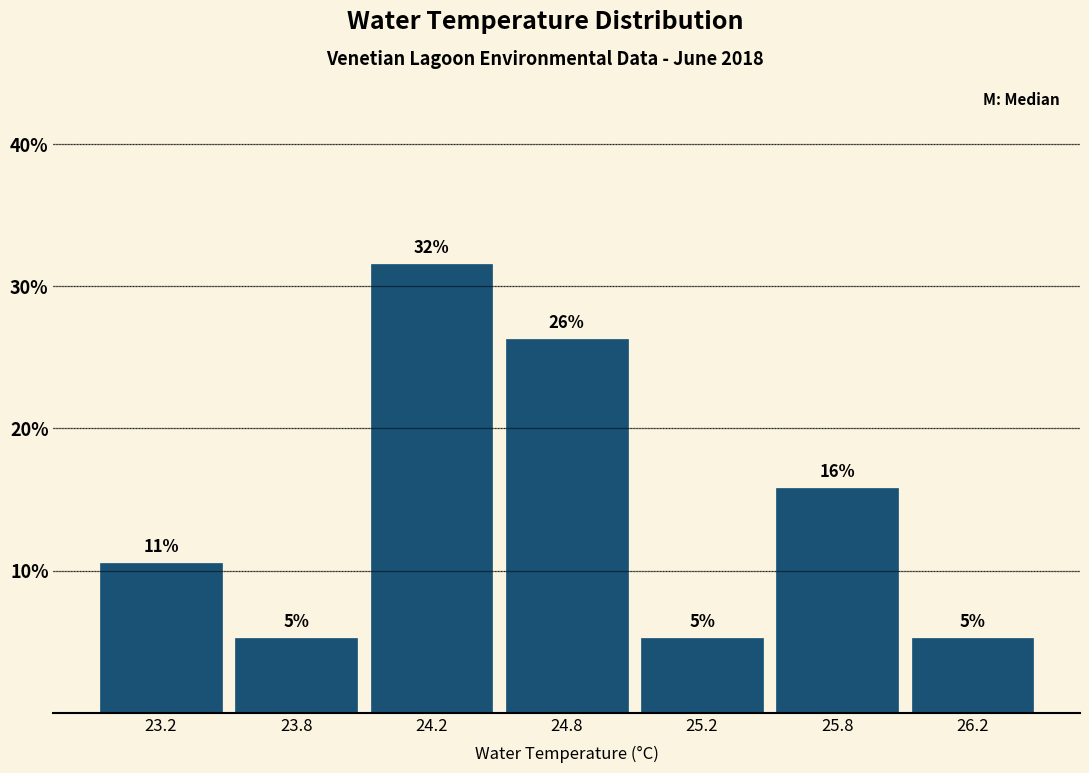

Are the bars horizontal?

No